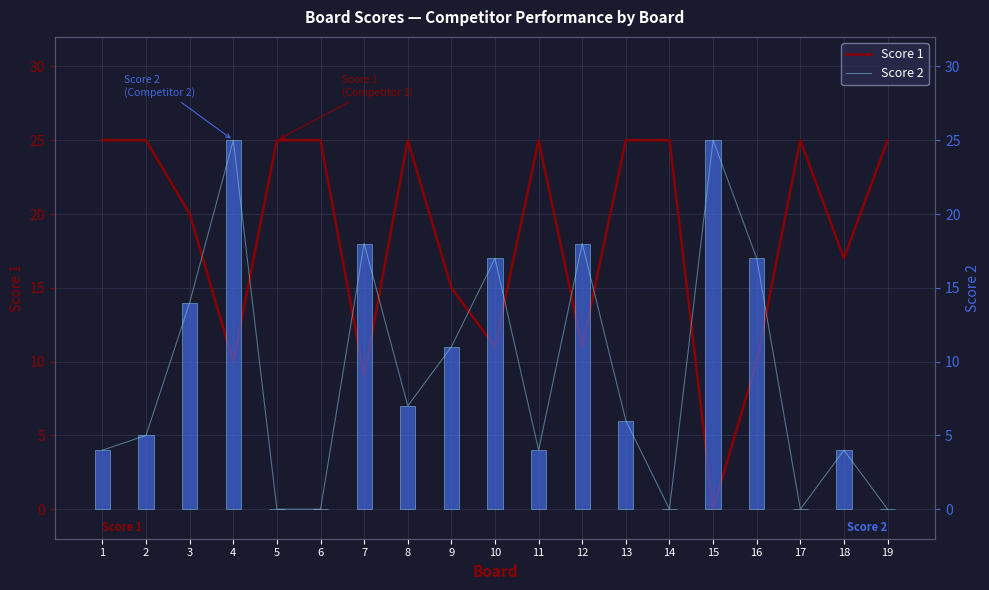

How many values in the Score 2 series exceed 6?

9